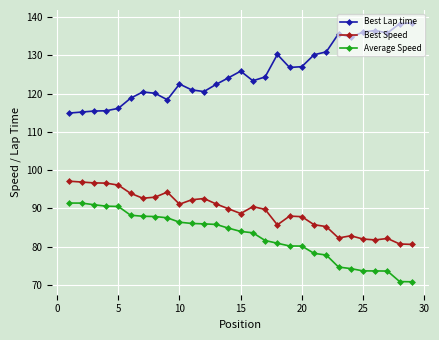

What is the minimum value for Best Lap time?

114.9